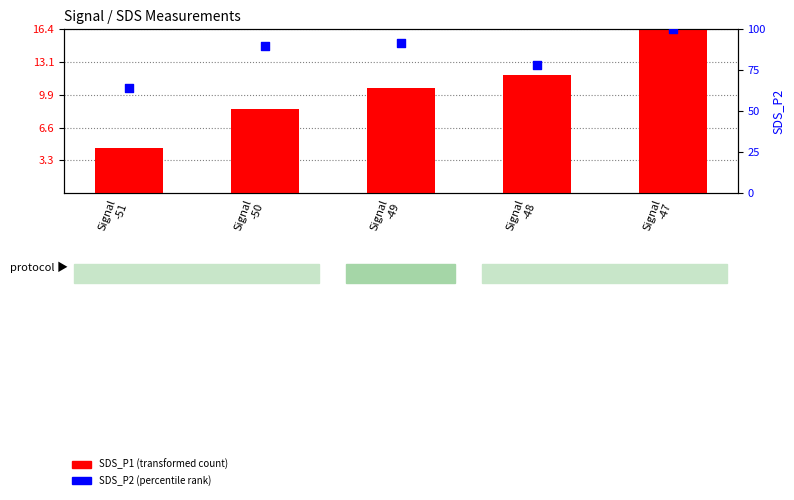

Which series has the largest total across all categories?

SDS_P2